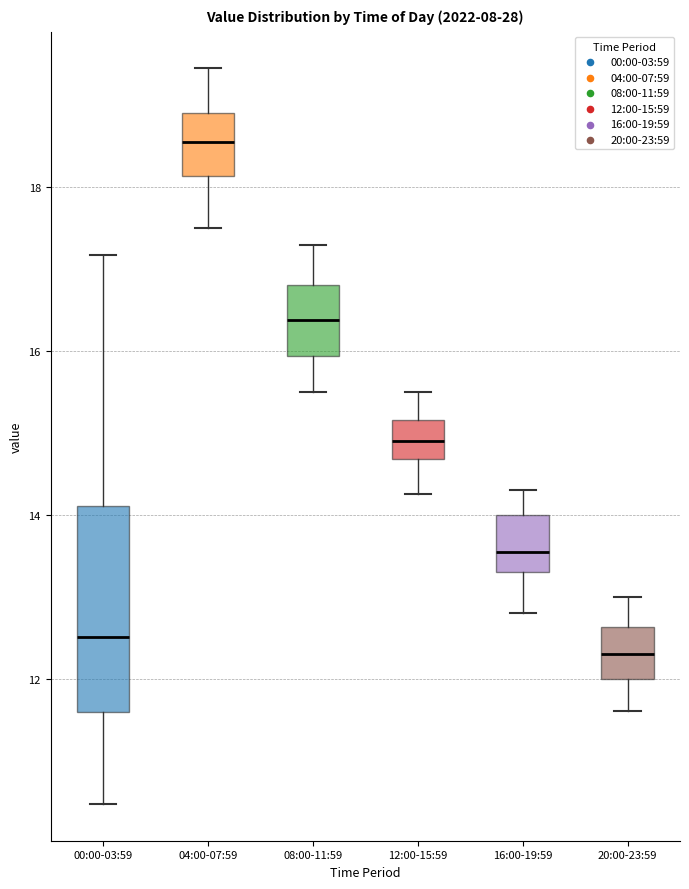

Reading left to right, read every box against the y-axis: the position of its median line, the range the box covers, and the ends of its whiskers. The values are not printed on the chart, so give them approximately, as read against the axis.

00:00-03:59: median 12.6, box 11.6 to 14.2, whiskers 10.4 to 17.2
04:00-07:59: median 18.6, box 18.2 to 19.0, whiskers 17.6 to 19.4
08:00-11:59: median 16.4, box 16.0 to 16.8, whiskers 15.6 to 17.4
12:00-15:59: median 15.0, box 14.6 to 15.2, whiskers 14.2 to 15.6
16:00-19:59: median 13.6, box 13.4 to 14.0, whiskers 12.8 to 14.4
20:00-23:59: median 12.4, box 12.0 to 12.6, whiskers 11.6 to 13.0